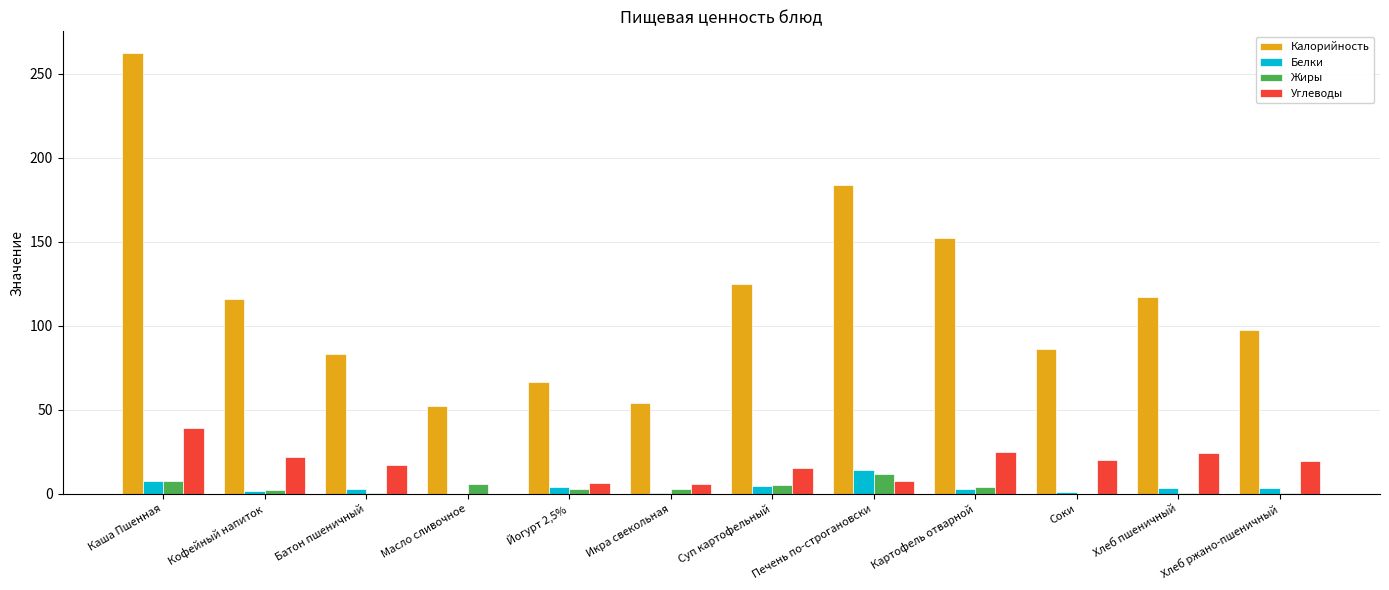

What is the sum of the Жиры values at Печень по-строгановски and Хлеб ржано-пшеничный?

12.6